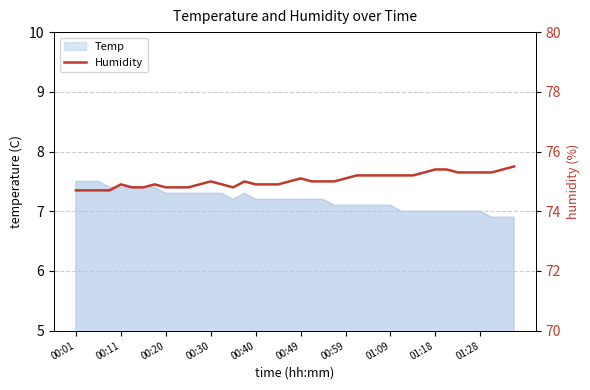

What is the difference between the maximum and minimum values?

0.8